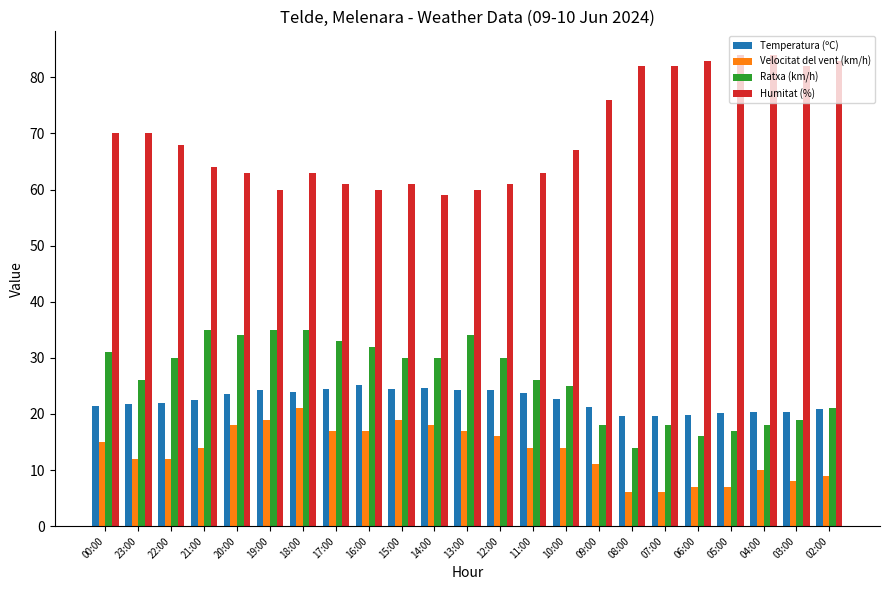

What is the label of the 6th bar from the right?

07:00